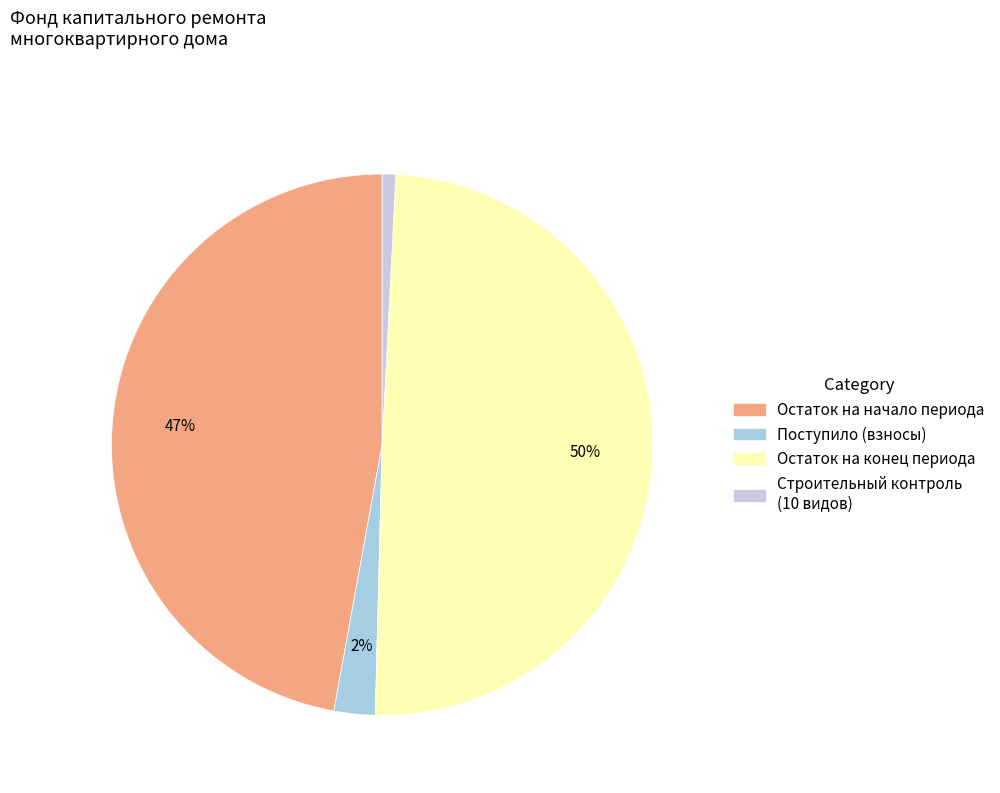

Count the number of slices in the pie.

4